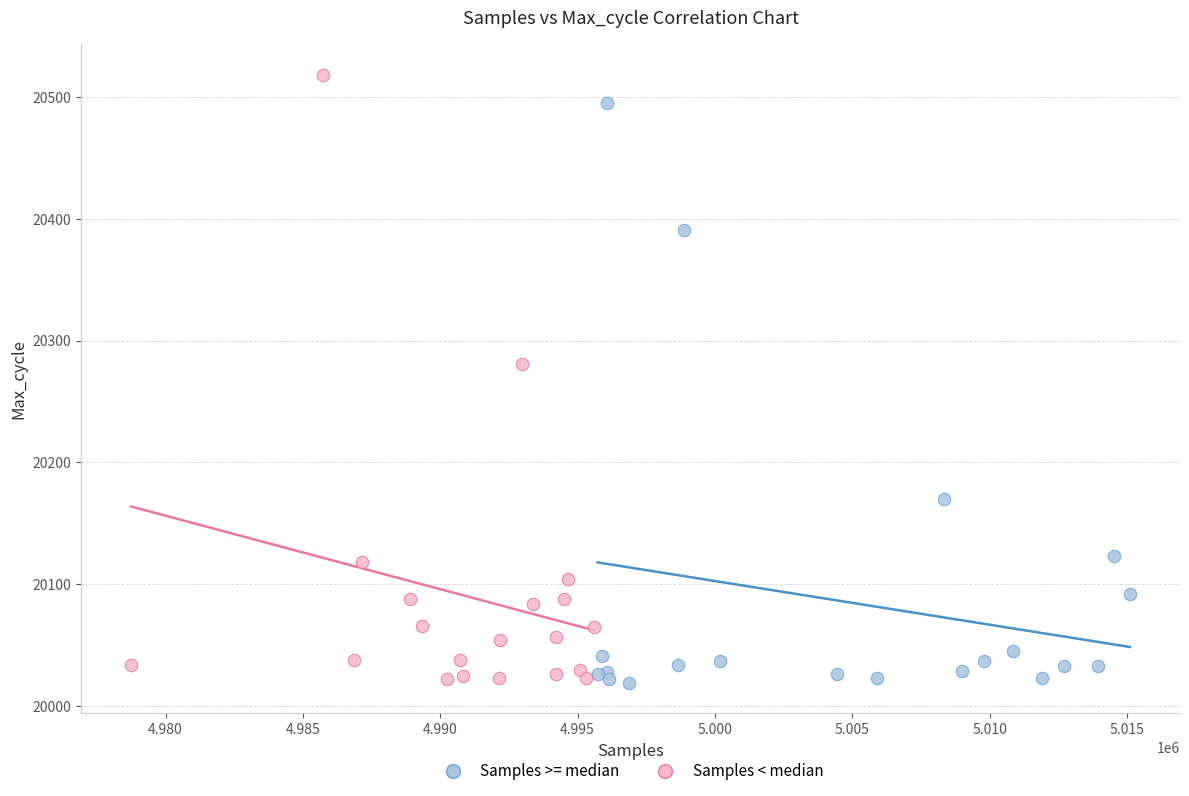

Which series contains the highest Y value?

Samples < median